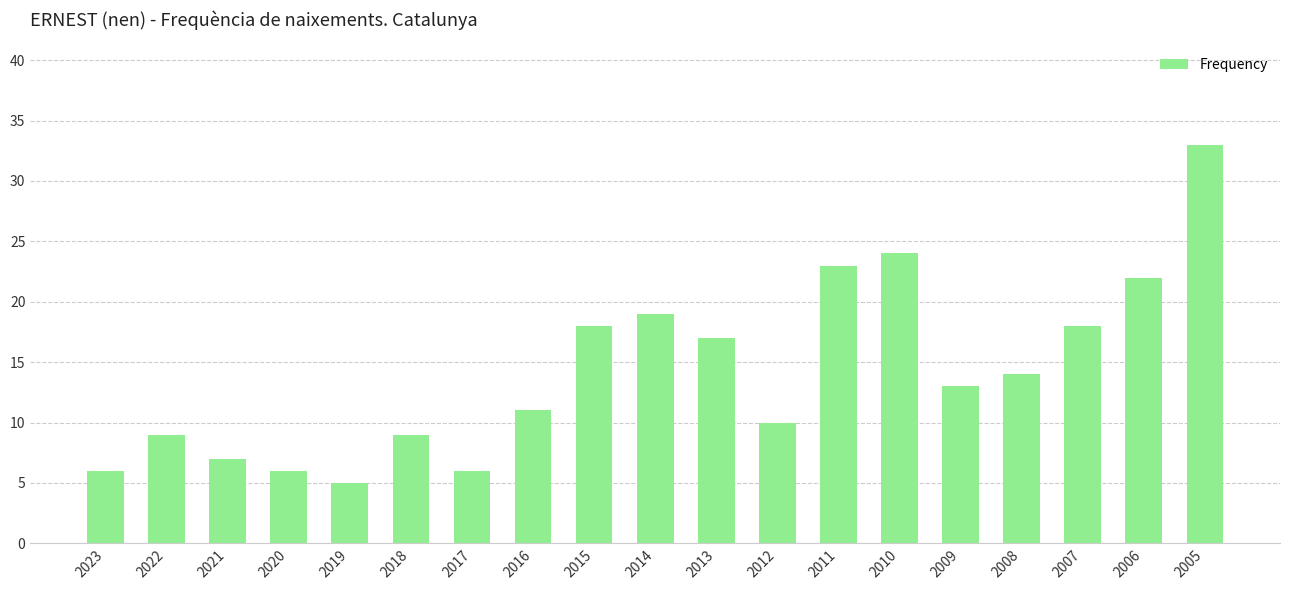

What value does the data have at 2013, to the nearest 5?

15